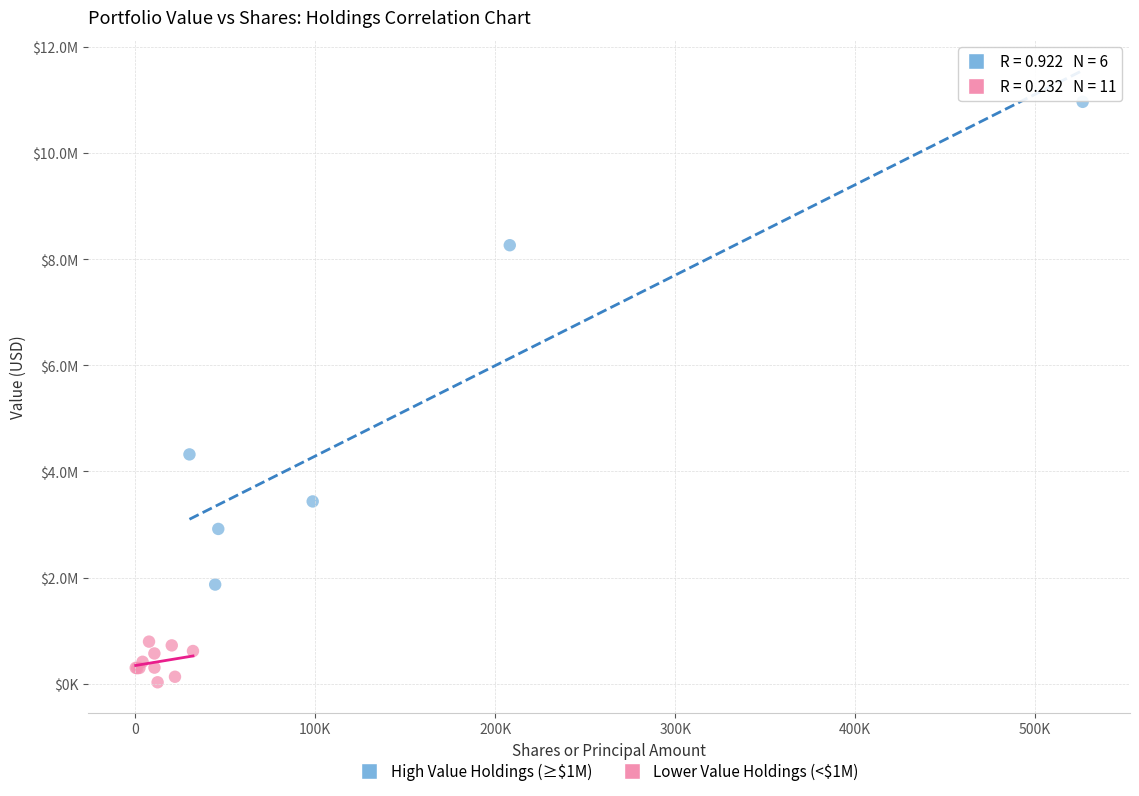

Which series reaches the minimum Y coordinate?

Lower Value Holdings (<$1M)